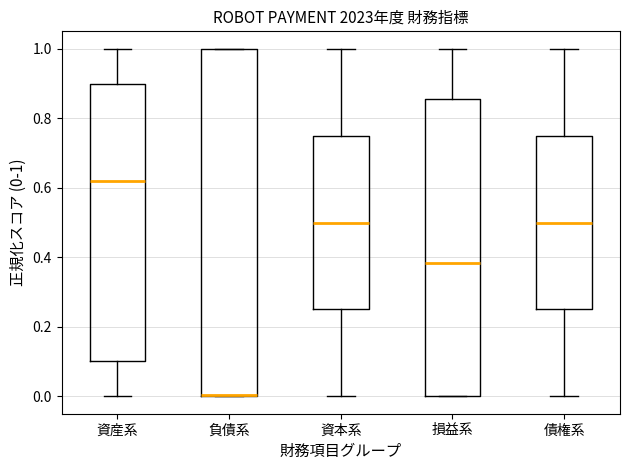

Which box is the tallest, from its lower edge to its upper edge?

負債系